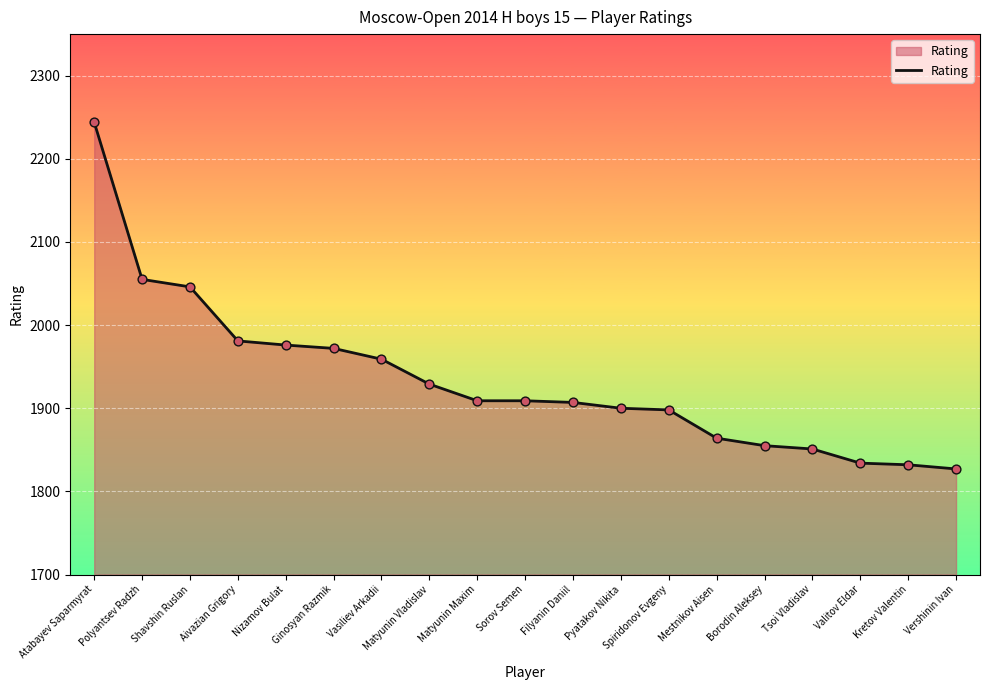

What is the change in value from Atabayev Saparmyrat to Nizamov Bulat?

-268